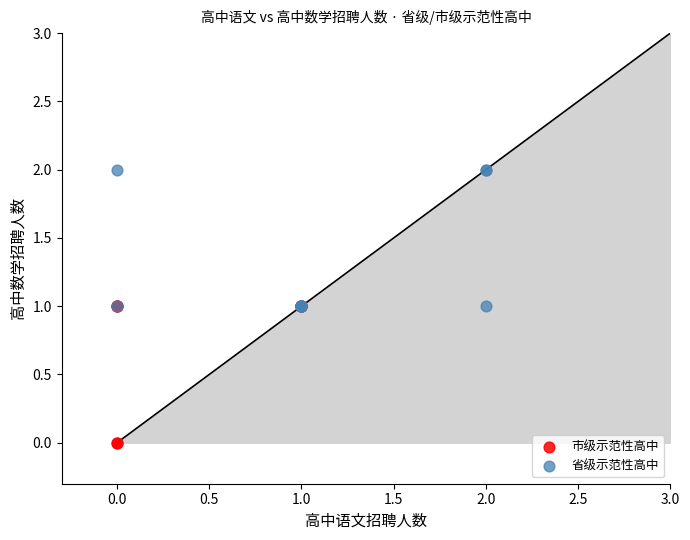

Which series reaches the maximum Y coordinate?

省级示范性高中